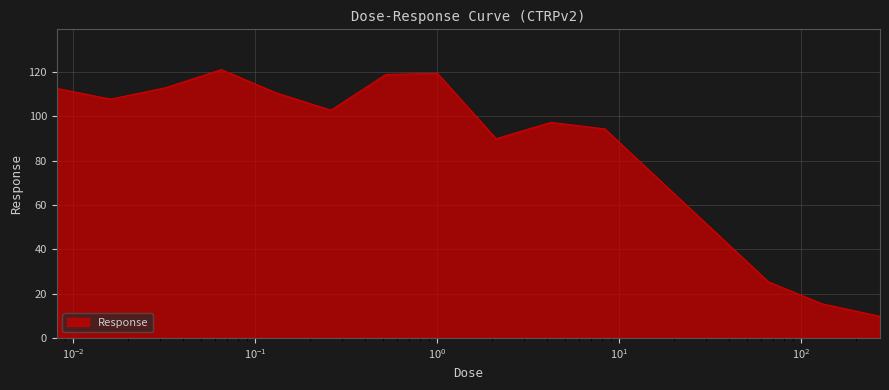

What is the difference between the maximum and minimum values?

111.3